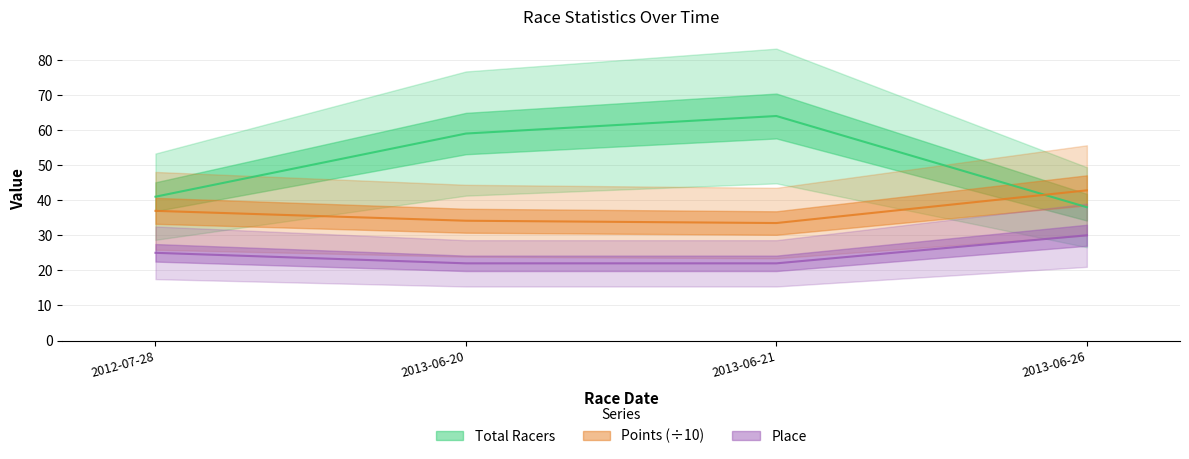

At which label does Points first exceed 36?

2012-07-28